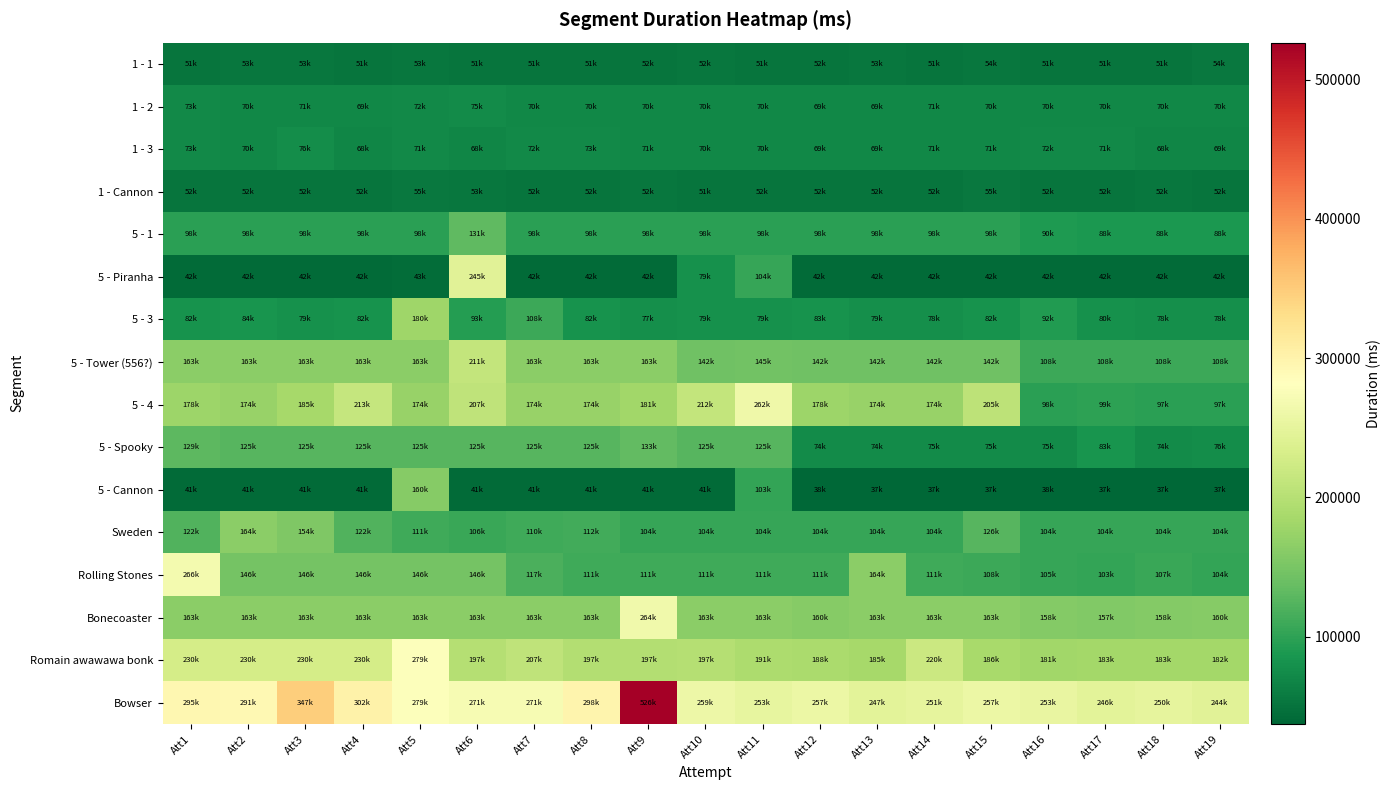

Reading left to right, what are all the values shown in this chart?

1 - 1: Att1=51439	Att2=53919	Att3=53985	Att4=51000	Att5=53111	Att6=51000	Att7=51000	Att8=51255	Att9=52304	Att10=52631	Att11=51286	Att12=52038	Att13=53433	Att14=51535	Att15=54007	Att16=51427	Att17=51287	Att18=51119	Att19=54799
1 - 2: Att1=73199	Att2=70379	Att3=71461	Att4=69800	Att5=72375	Att6=75319	Att7=70984	Att8=70841	Att9=70375	Att10=70104	Att11=70573	Att12=69800	Att13=69800	Att14=71210	Att15=70232	Att16=70991	Att17=70761	Att18=70128	Att19=70063
1 - 3: Att1=73254	Att2=70523	Att3=76447	Att4=68895	Att5=71761	Att6=68320	Att7=72606	Att8=73527	Att9=71514	Att10=70752	Att11=70752	Att12=69800	Att13=69800	Att14=71440	Att15=71623	Att16=72319	Att17=71823	Att18=68676	Att19=69638
1 - Cannon: Att1=52270	Att2=52304	Att3=52376	Att4=52270	Att5=55646	Att6=53615	Att7=52270	Att8=52375	Att9=52631	Att10=51286	Att11=52038	Att12=52422	Att13=52270	Att14=52270	Att15=55344	Att16=52270	Att17=52270	Att18=52911	Att19=52270
5 - 1: Att1=98210	Att2=98210	Att3=98210	Att4=98210	Att5=98210	Att6=131511	Att7=98210	Att8=98210	Att9=98210	Att10=98215	Att11=98210	Att12=98210	Att13=98210	Att14=98210	Att15=98210	Att16=90758	Att17=88712	Att18=88664	Att19=88695
5 - Piranha: Att1=42535	Att2=42535	Att3=42535	Att4=42535	Att5=43503	Att6=245518	Att7=42743	Att8=42535	Att9=42535	Att10=79791	Att11=104776	Att12=42672	Att13=42535	Att14=42535	Att15=42535	Att16=42869	Att17=42535	Att18=42535	Att19=42535
5 - 3: Att1=82618	Att2=84428	Att3=79741	Att4=82551	Att5=180230	Att6=93310	Att7=108119	Att8=82551	Att9=77938	Att10=79448	Att11=79608	Att12=83121	Att13=79334	Att14=78990	Att15=82455	Att16=92048	Att17=80431	Att18=78847	Att19=78295
5 - Tower (556?): Att1=163490	Att2=163490	Att3=163490	Att4=163490	Att5=163490	Att6=211727	Att7=163490	Att8=163490	Att9=163490	Att10=142540	Att11=145166	Att12=142540	Att13=142540	Att14=142540	Att15=142540	Att16=108420	Att17=108420	Att18=108420	Att19=108420
5 - 4: Att1=178463	Att2=174518	Att3=185847	Att4=213694	Att5=174510	Att6=207446	Att7=174510	Att8=174391	Att9=181471	Att10=212102	Att11=262207	Att12=178670	Att13=174390	Att14=174390	Att15=205766	Att16=98199	Att17=99055	Att18=97487	Att19=97376
5 - Spooky: Att1=129615	Att2=125630	Att3=125630	Att4=125630	Att5=125630	Att6=125630	Att7=125630	Att8=125639	Att9=133646	Att10=125630	Att11=125630	Att12=74000	Att13=74368	Att14=75176	Att15=75319	Att16=75074	Att17=83527	Att18=74998	Att19=76111
5 - Cannon: Att1=41720	Att2=41720	Att3=41720	Att4=41720	Att5=160406	Att6=41720	Att7=41720	Att8=41729	Att9=41720	Att10=41720	Att11=103358	Att12=38689	Att13=37647	Att14=37807	Att15=37543	Att16=38089	Att17=37301	Att18=37840	Att19=37848
Sweden: Att1=122916	Att2=164454	Att3=154685	Att4=122910	Att5=111000	Att6=106253	Att7=110423	Att8=112488	Att9=104570	Att10=104570	Att11=104570	Att12=104570	Att13=104570	Att14=104570	Att15=126880	Att16=104570	Att17=104570	Att18=104575	Att19=104570
Rolling Stones: Att1=266776	Att2=146679	Att3=146670	Att4=146670	Att5=146670	Att6=146670	Att7=117687	Att8=111567	Att9=111567	Att10=111567	Att11=111567	Att12=111567	Att13=164287	Att14=111567	Att15=108113	Att16=105398	Att17=103920	Att18=107104	Att19=104137
Bonecoaster: Att1=163551	Att2=163551	Att3=163551	Att4=163551	Att5=163551	Att6=163551	Att7=163551	Att8=163551	Att9=264173	Att10=163551	Att11=163551	Att12=160566	Att13=163551	Att14=163551	Att15=163551	Att16=158134	Att17=157597	Att18=158454	Att19=160271
Romain awawawa bonk: Att1=230200	Att2=230200	Att3=230200	Att4=230200	Att5=279956	Att6=197887	Att7=207614	Att8=197000	Att9=197000	Att10=197887	Att11=191151	Att12=188577	Att13=185658	Att14=220606	Att15=186409	Att16=181702	Att17=183663	Att18=183463	Att19=182623
Bowser: Att1=295192	Att2=291973	Att3=347182	Att4=302342	Att5=279454	Att6=271789	Att7=271655	Att8=298908	Att9=526565	Att10=259437	Att11=253126	Att12=257447	Att13=247400	Att14=251279	Att15=257671	Att16=253274	Att17=246647	Att18=250390	Att19=244974